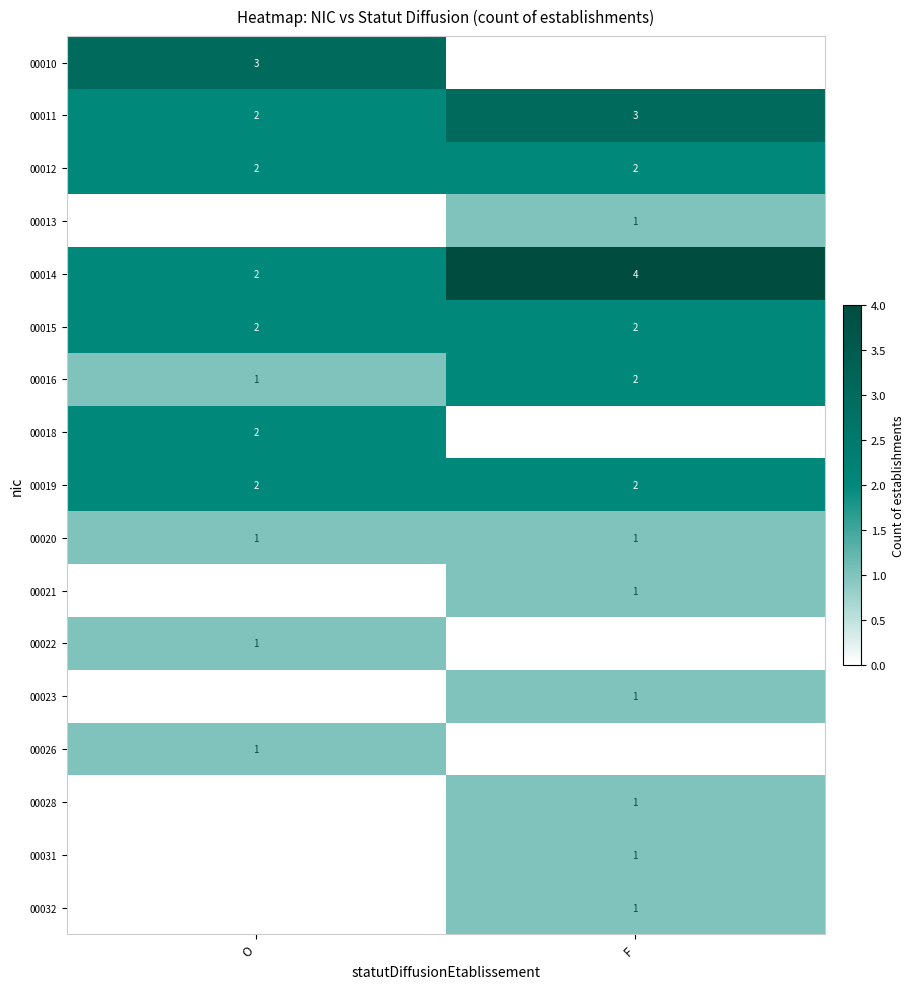

At how many categories does at least one series exceed 0?

2